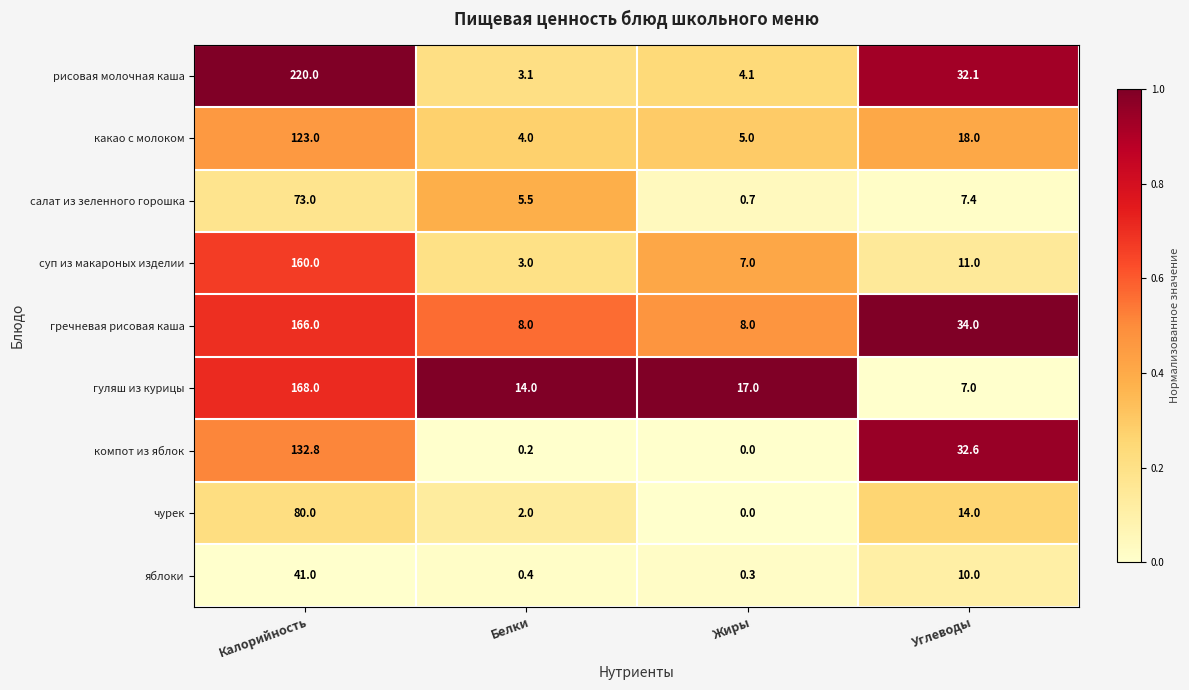

What is the difference between the second highest and minimum values in the гуляш из курицы series?

10.0